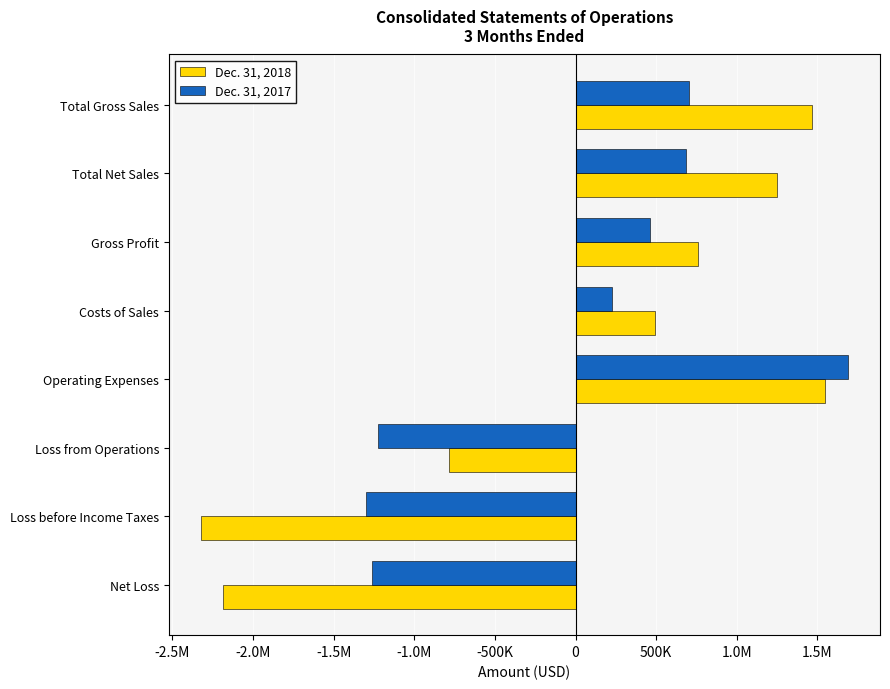

What are all the series names shown in the legend?

Dec. 31, 2018, Dec. 31, 2017